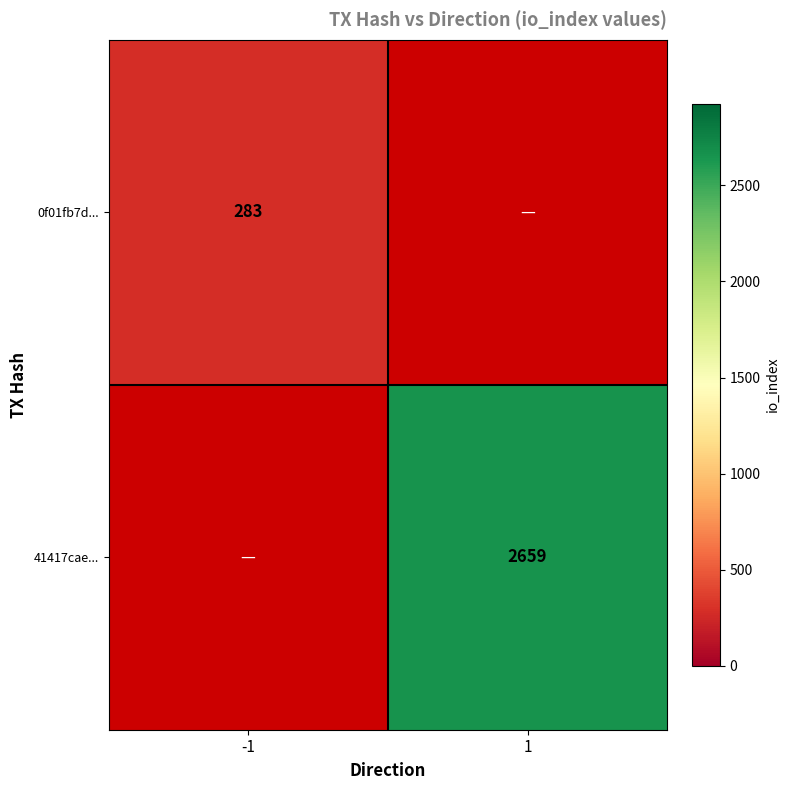

Is it true that 0f01fb7d... equals 78.7 at -1?

False